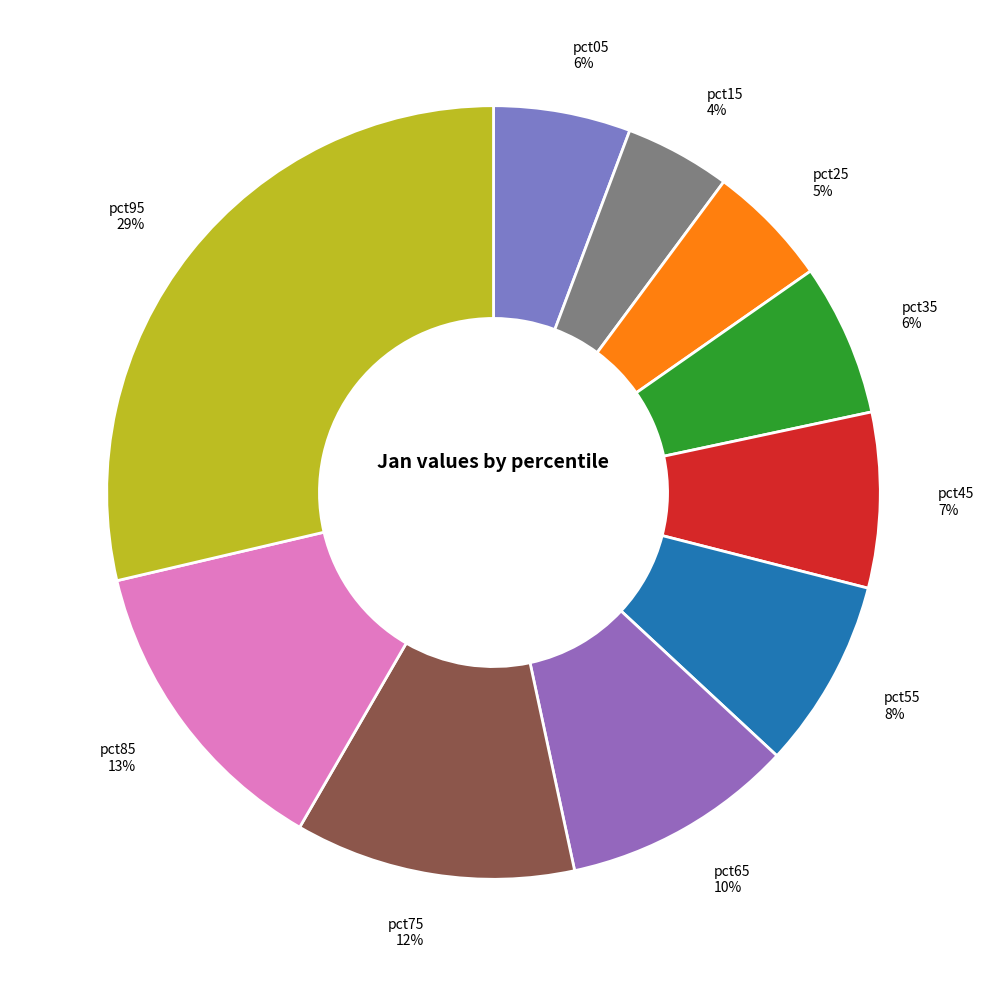

What is the smallest slice in the pie chart?

pct15